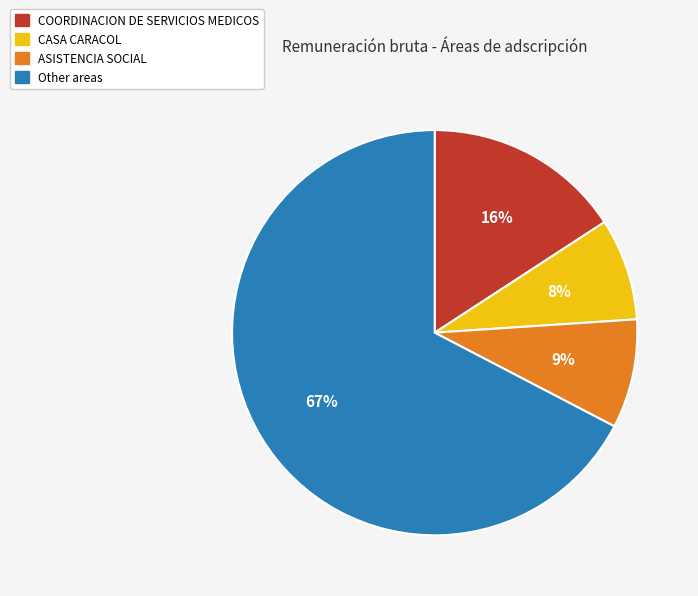

Rank the categories by value from lowest to highest.

CASA CARACOL, ASISTENCIA SOCIAL, COORDINACION DE SERVICIOS MEDICOS, Other areas